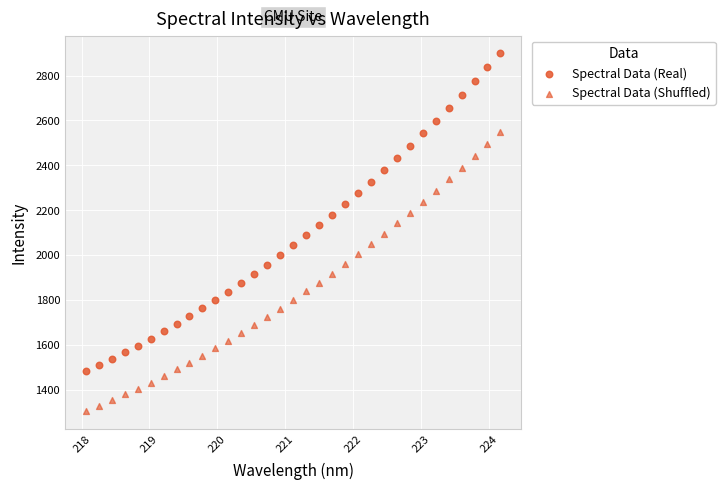

Count the number of points in this scatter plot.

66